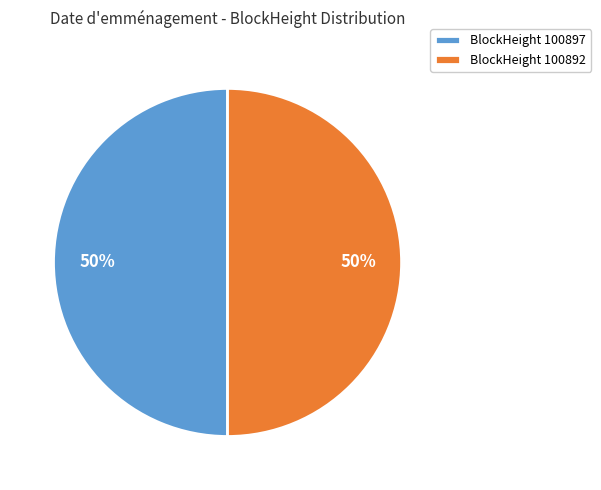

How many slices are in this pie chart?

2